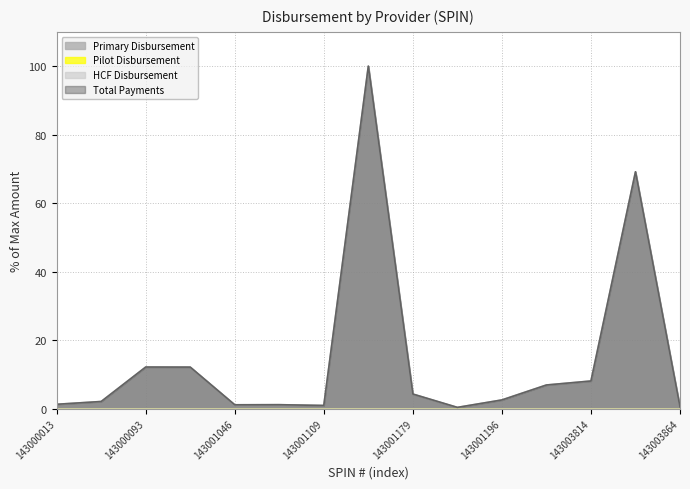

True or false: Primary Disbursement and Total Payments intersect in this chart.

False